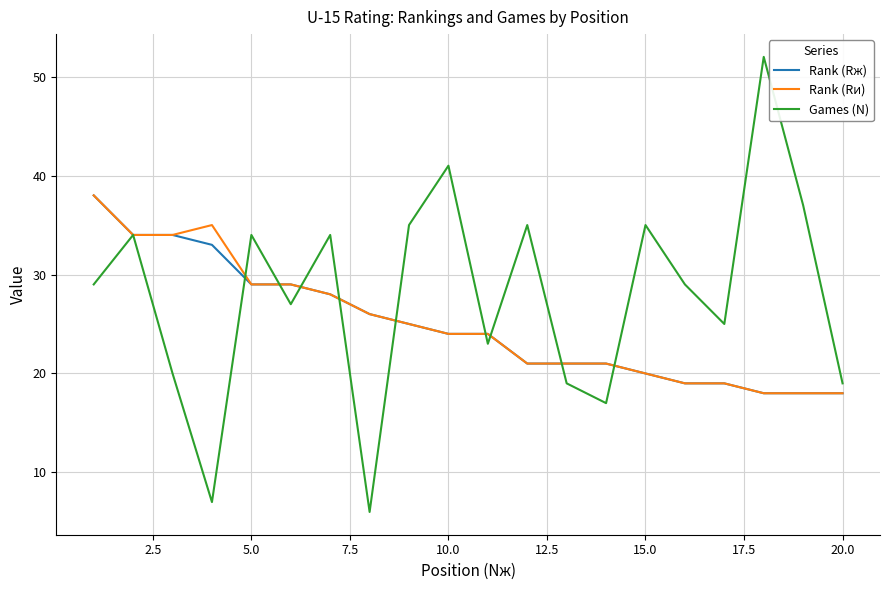

Which series has the largest total across all categories?

Games (N)